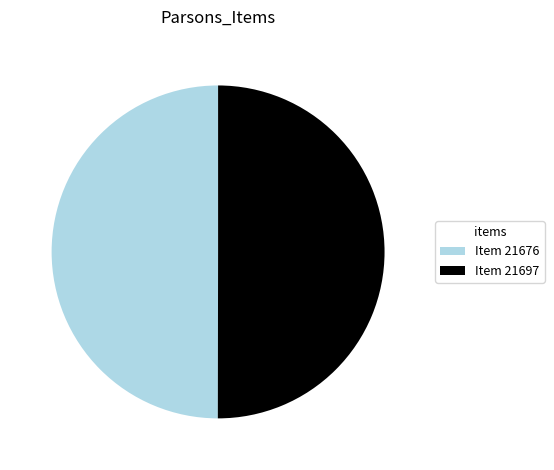

Is it true that Item 21676 is 42% of the pie?

False